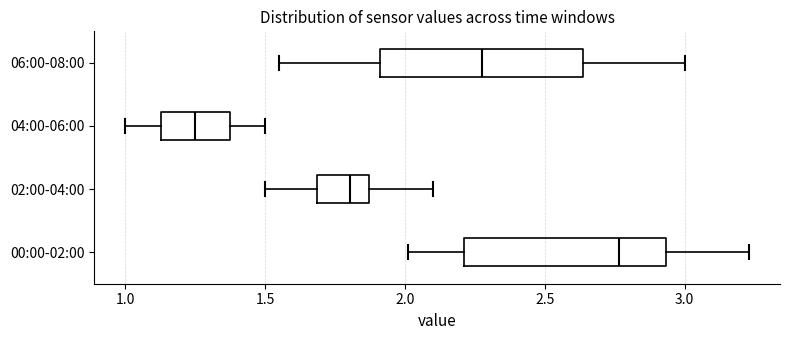

Reading bottom to top, read every box against the x-axis: the position of its median line, the range the box covers, and the ends of its whiskers. The values are not printed on the chart, so give them approximately, as read against the axis.

00:00-02:00: median 2.75, box 2.20 to 2.95, whiskers 2.00 to 3.25
02:00-04:00: median 1.80, box 1.70 to 1.85, whiskers 1.50 to 2.10
04:00-06:00: median 1.25, box 1.15 to 1.35, whiskers 1.00 to 1.50
06:00-08:00: median 2.30, box 1.90 to 2.65, whiskers 1.55 to 3.00